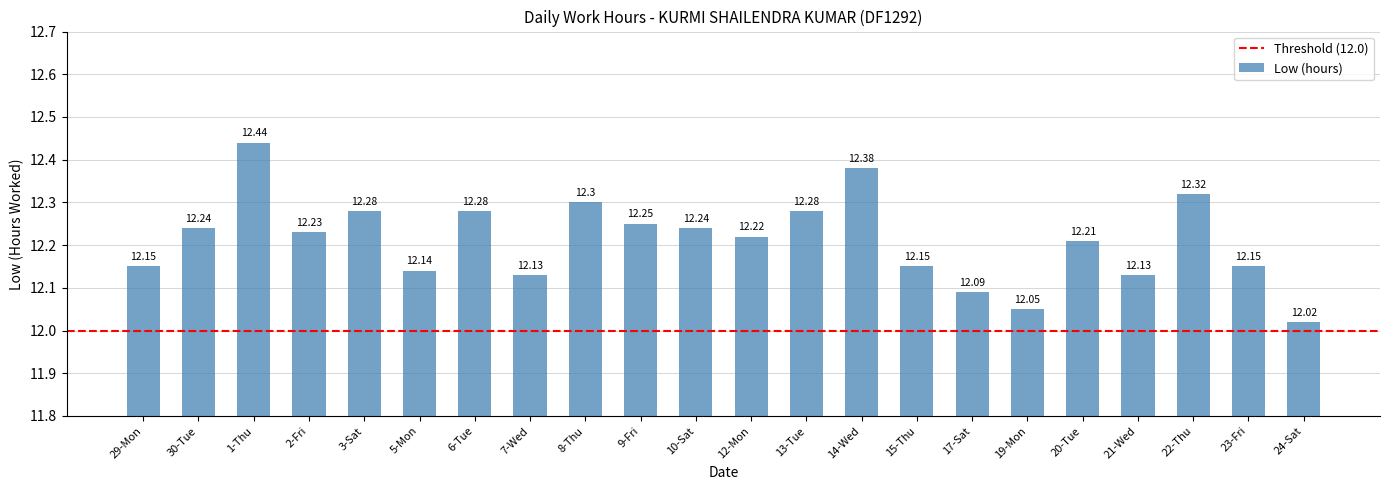

Which category has the lowest value across all series?

24-Sat